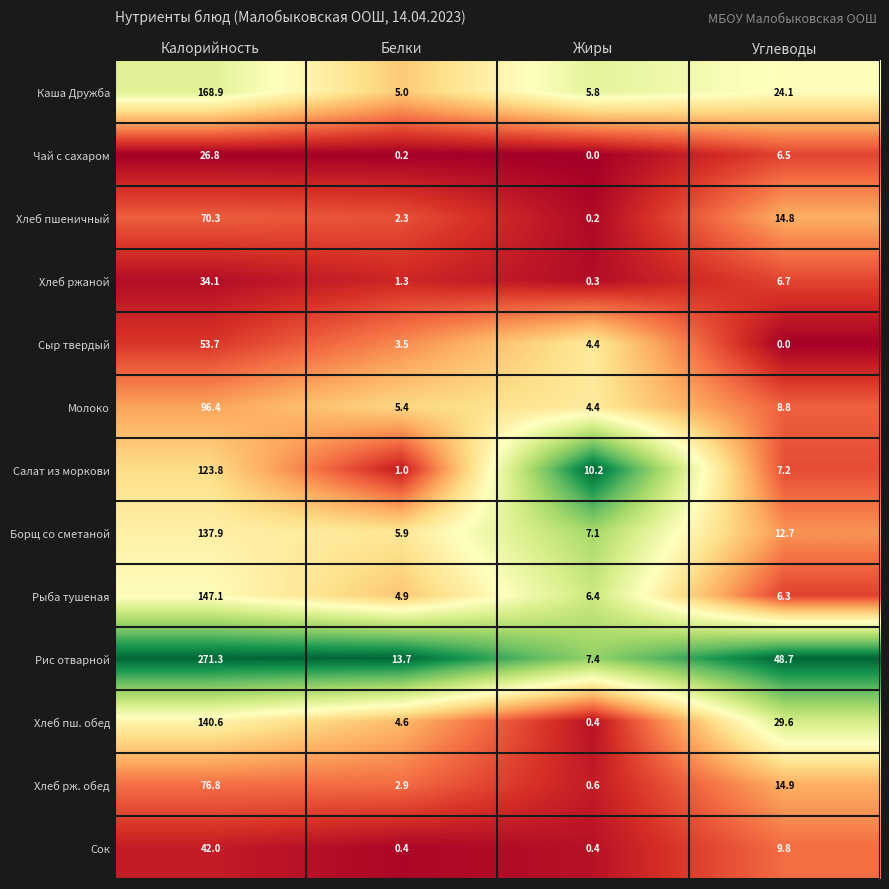

What is the sum of all Хлеб пшеничный values?

87.6